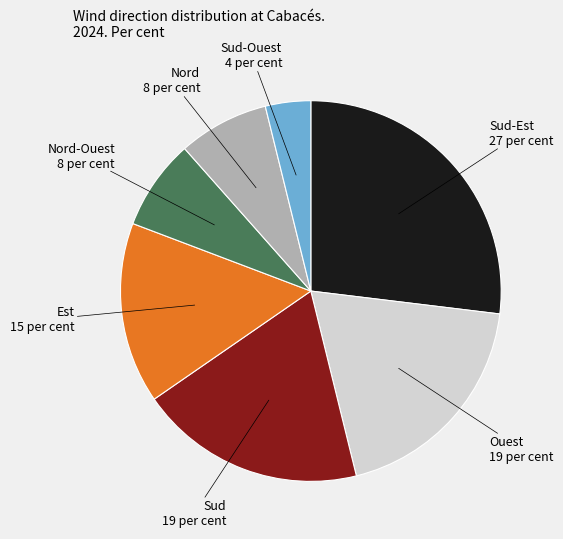

Does any single category account for the majority?

No